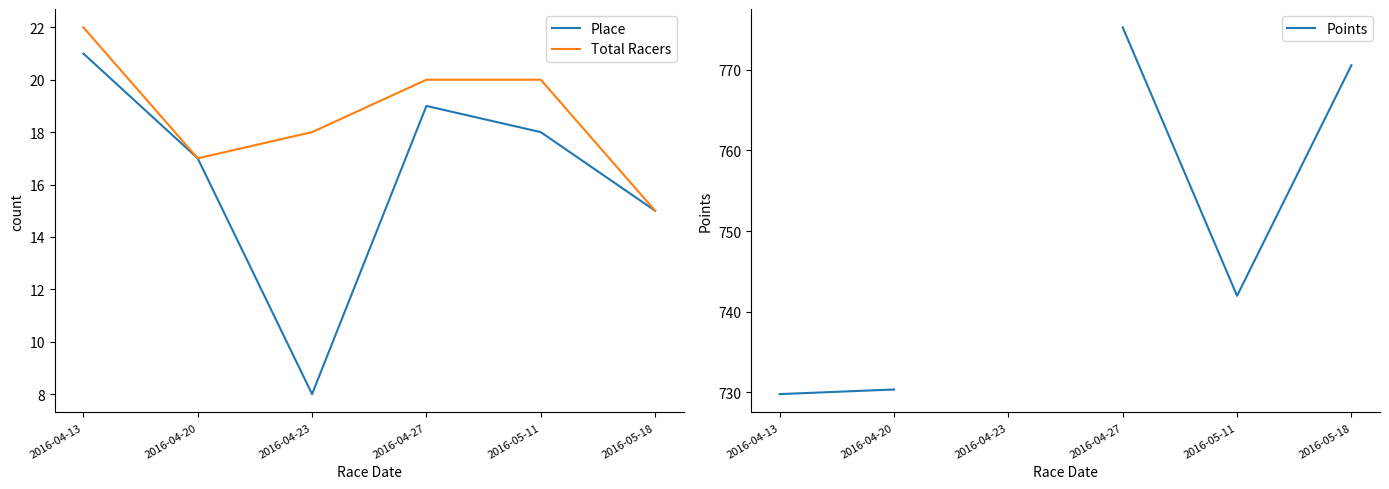

True or false: Points has a value of 742.0 at 2016-05-11.

True